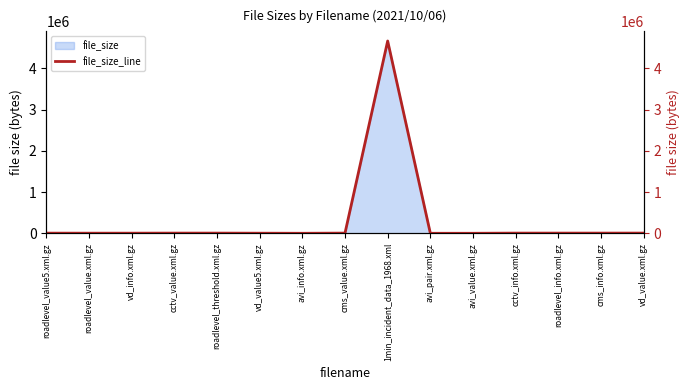

What is the maximum value shown in the chart?

4665112